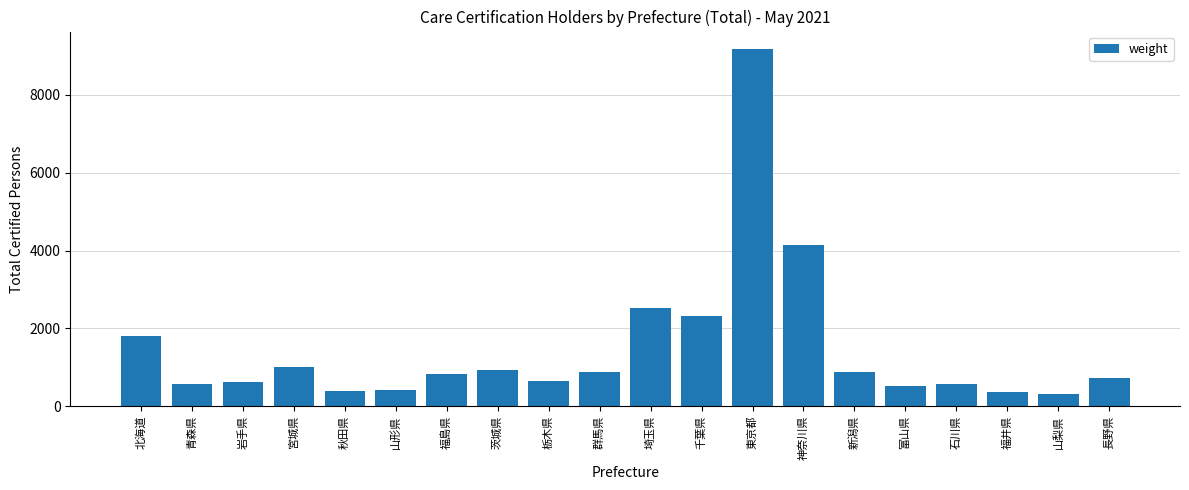

What is the change in value from 山形県 to 新潟県?

+479